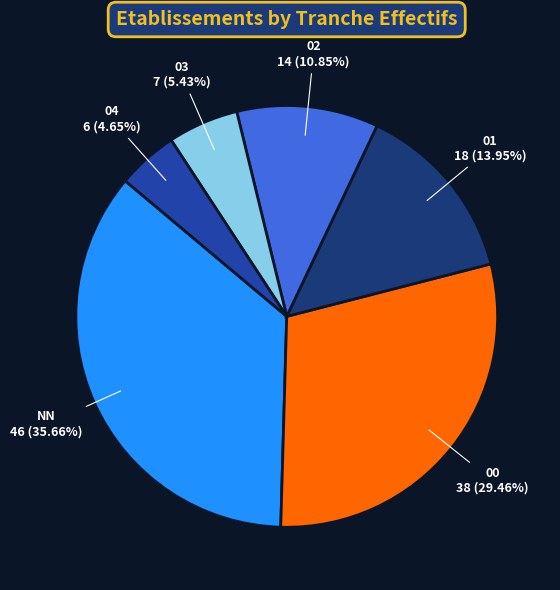

Do 02 and NN together represent more than half of the pie?

No